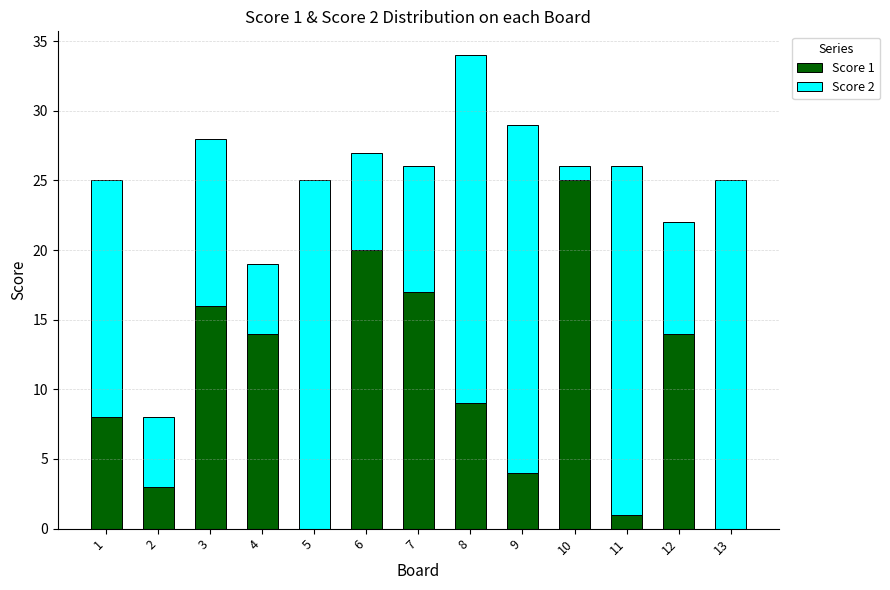

At which category is the sum across all series the highest?

8